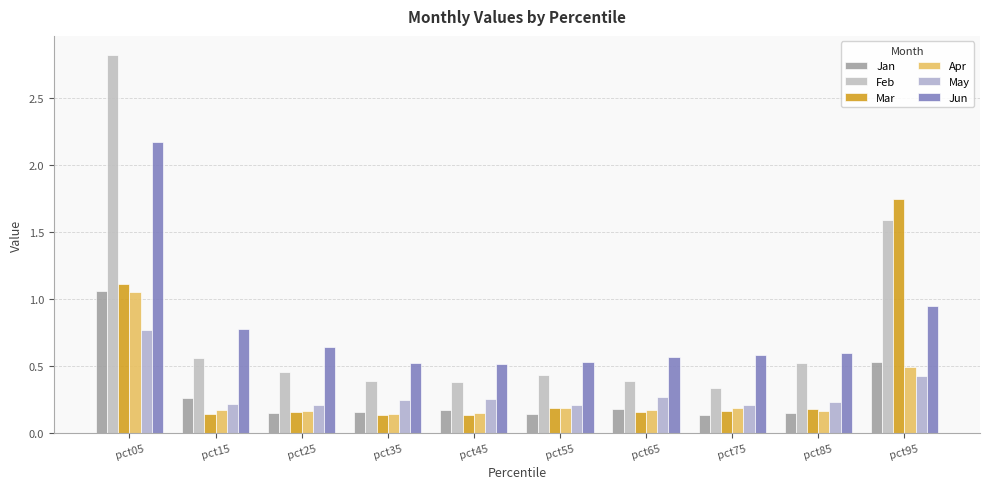

Reading left to right, what are all the values shown in this chart?

Jan: 1.1	0.3	0.2	0.2	0.2	0.1	0.2	0.1	0.2	0.5
Feb: 2.8	0.6	0.5	0.4	0.4	0.4	0.4	0.3	0.5	1.6
Mar: 1.1	0.1	0.2	0.1	0.1	0.2	0.2	0.2	0.2	1.7
Apr: 1.1	0.2	0.2	0.1	0.2	0.2	0.2	0.2	0.2	0.5
May: 0.8	0.2	0.2	0.3	0.3	0.2	0.3	0.2	0.2	0.4
Jun: 2.2	0.8	0.6	0.5	0.5	0.5	0.6	0.6	0.6	1.0